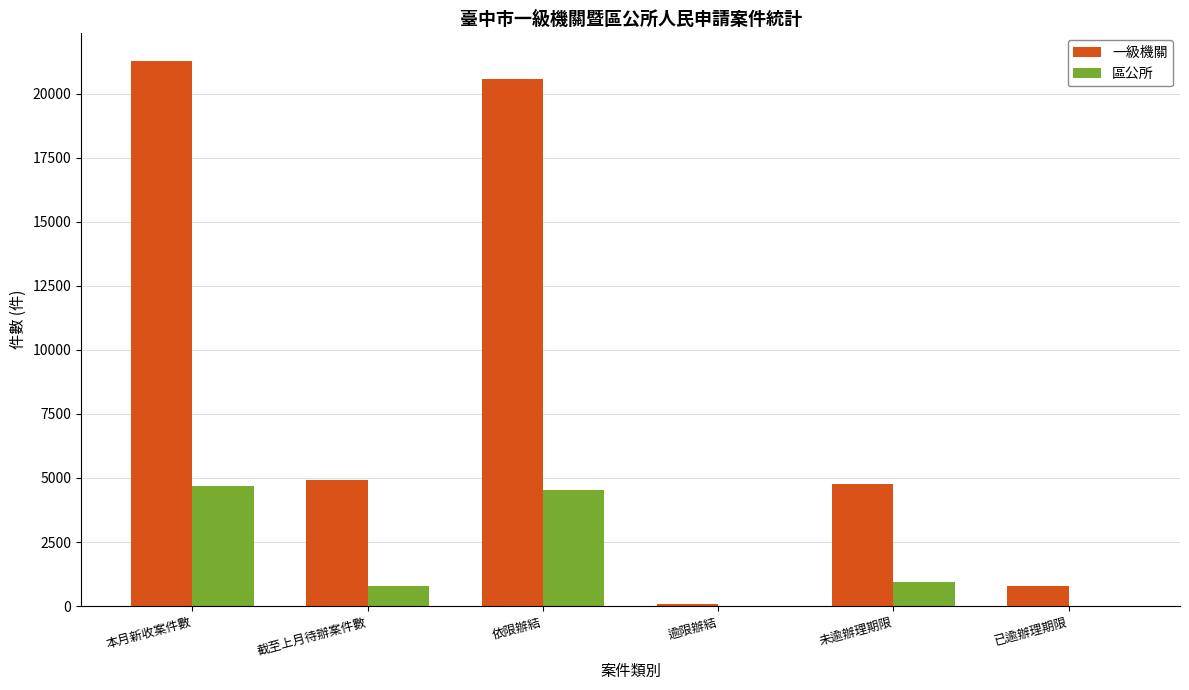

How many groups of bars are there?

6